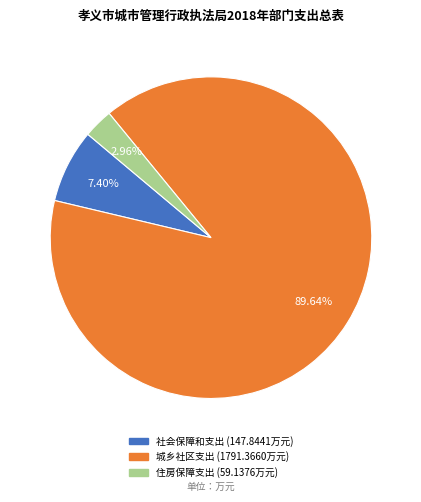

Is 社会保障和支出 the majority of the pie?

No